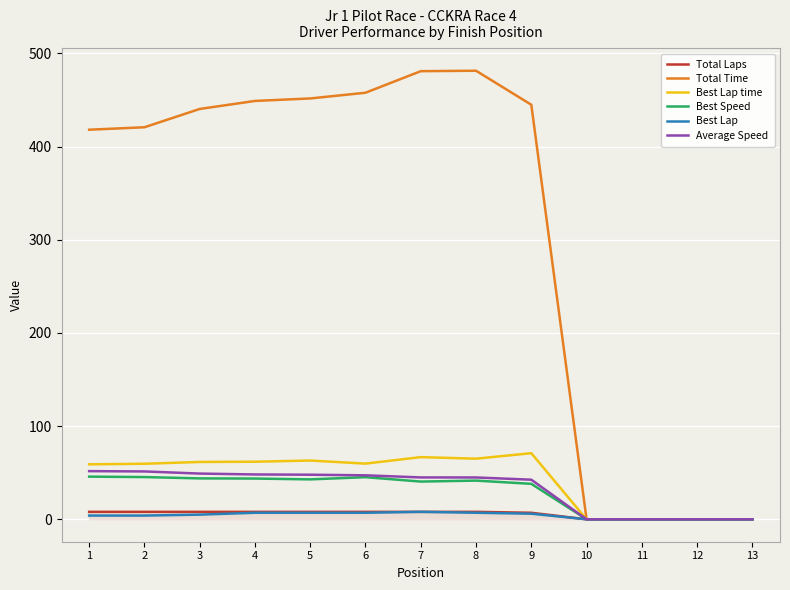

How many lines are shown in the chart?

6